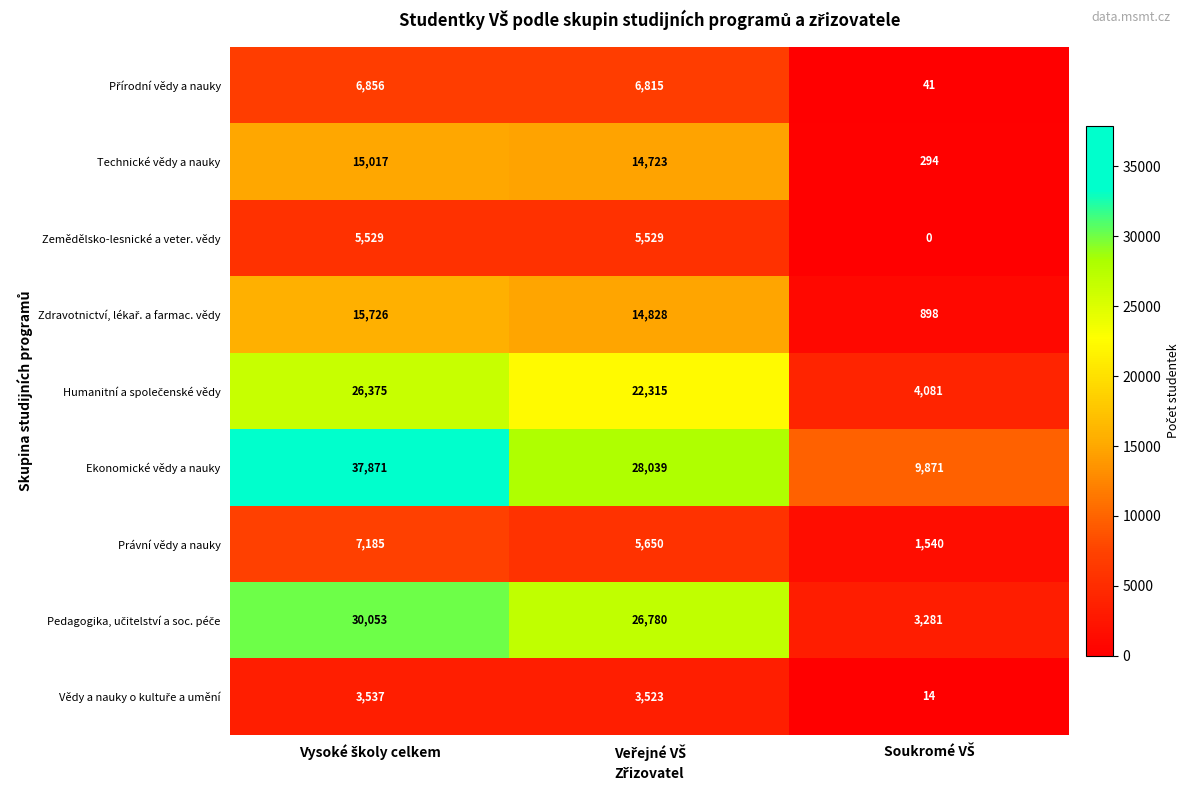

Which series has the largest total across all categories?

Ekonomické vědy a nauky